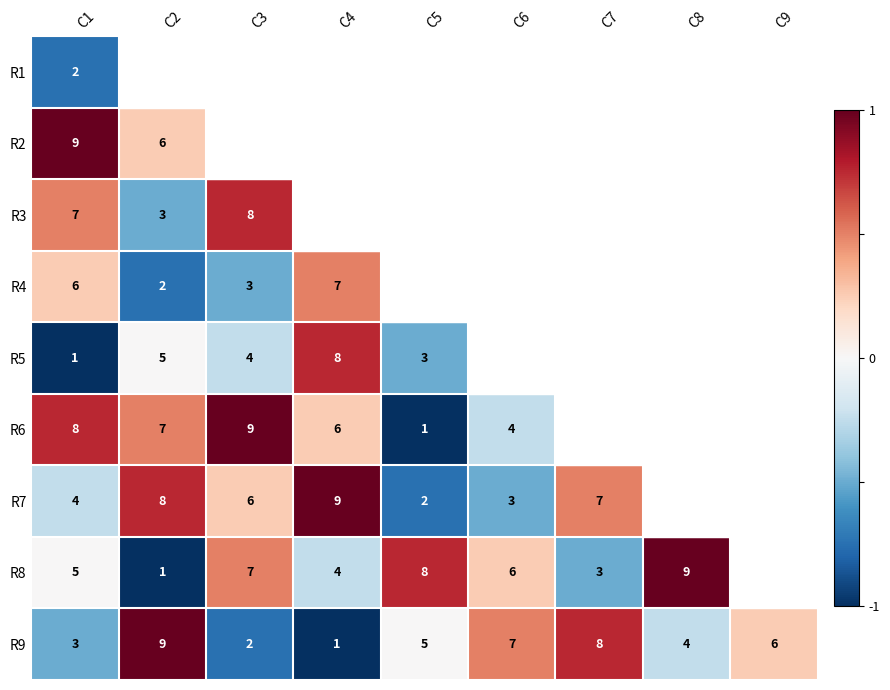

List the labels in order of R9 value, smallest first.

C4, C3, C1, C8, C5, C9, C6, C7, C2